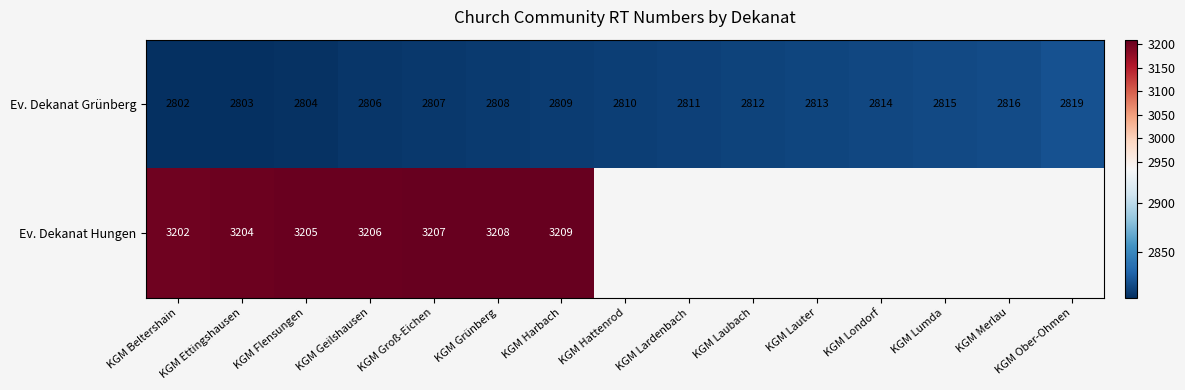

What is the difference between the maximum and minimum values in the Ev. Dekanat Grünberg series?

17